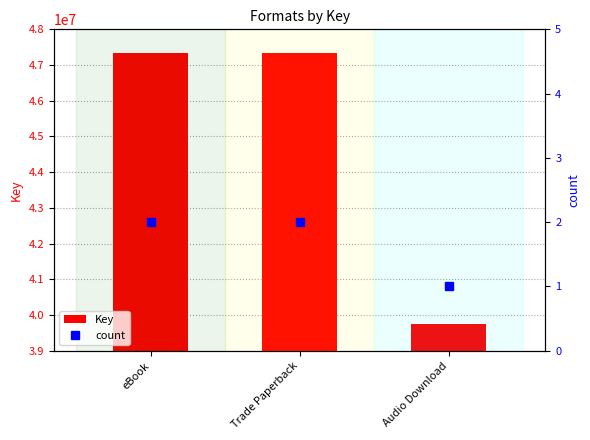

Which series has the largest total across all categories?

Key